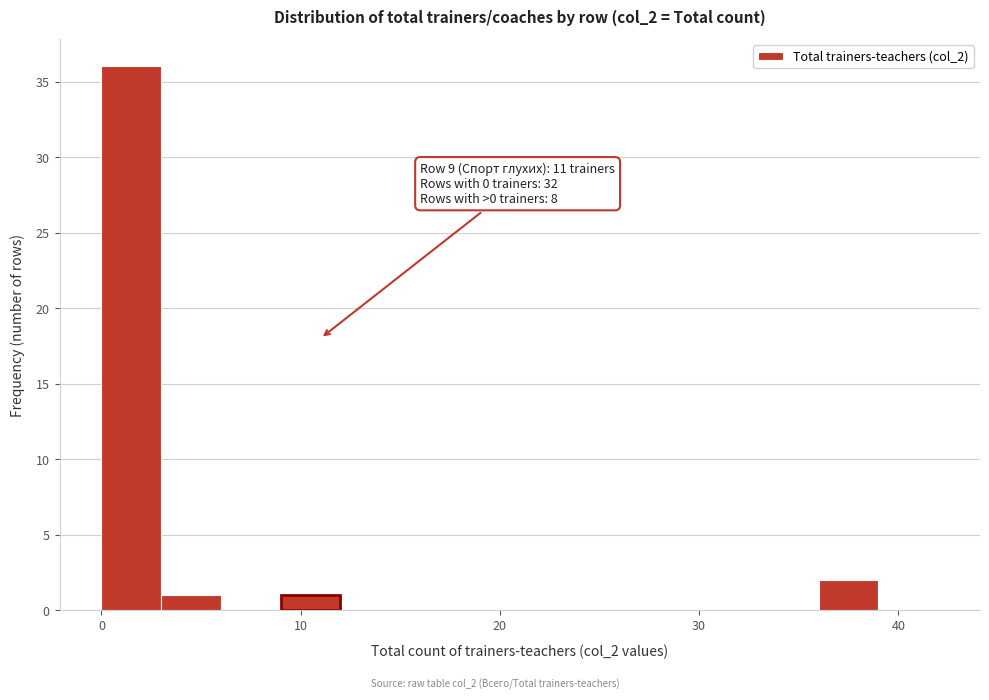

Read against the x-axis, roughly where is the centre of the tallest bar?

2